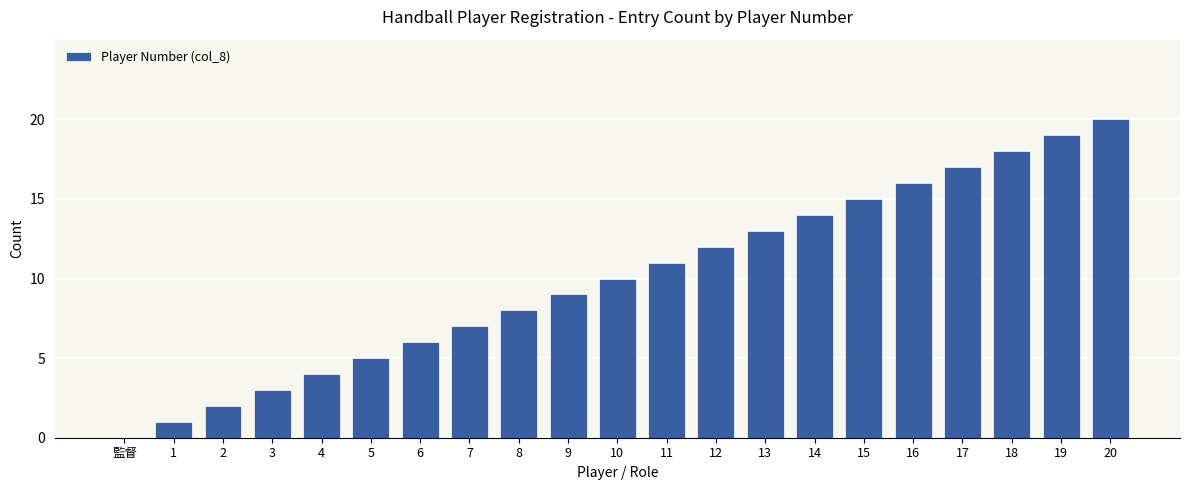

Is it true that the value at 12 is 12?

True